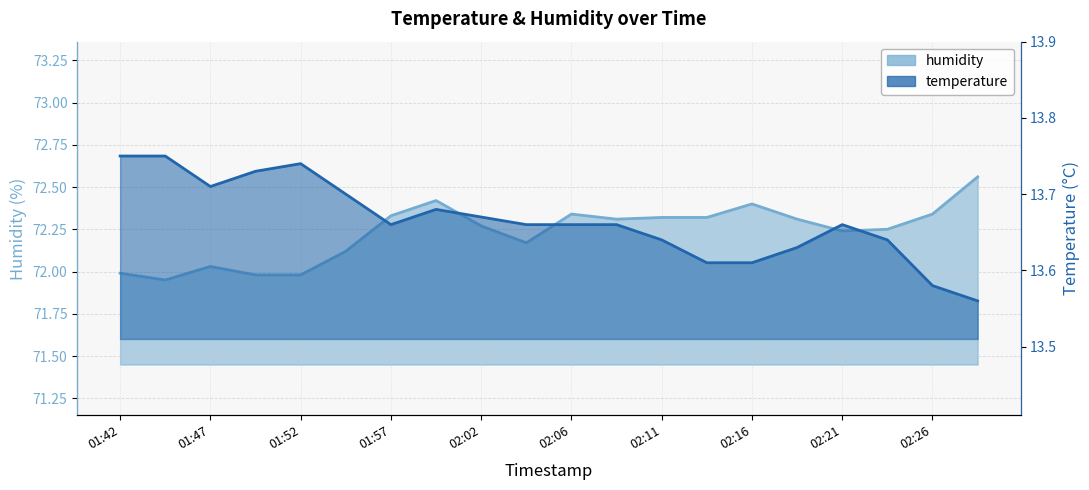

What is the label of the 9th point from the left?

02:02